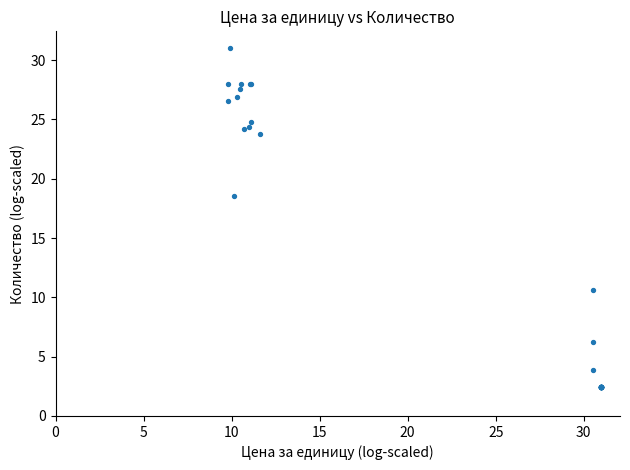

What Y value in the scatter plot is closest to 16?

18.6